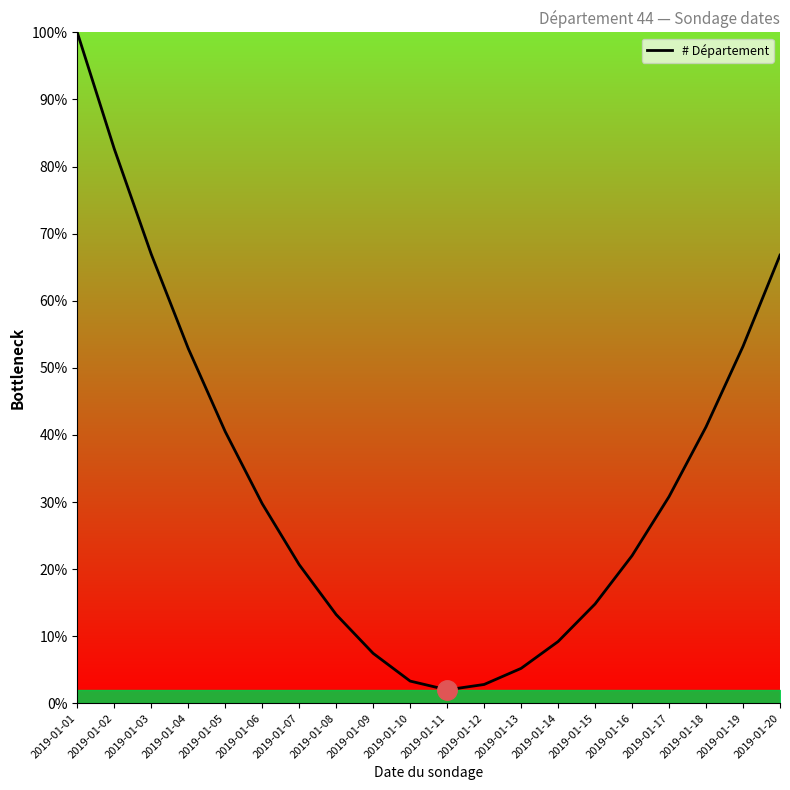

Approximately how many times larger is the value at 2019-01-04 compared to 2019-01-14?

5.7